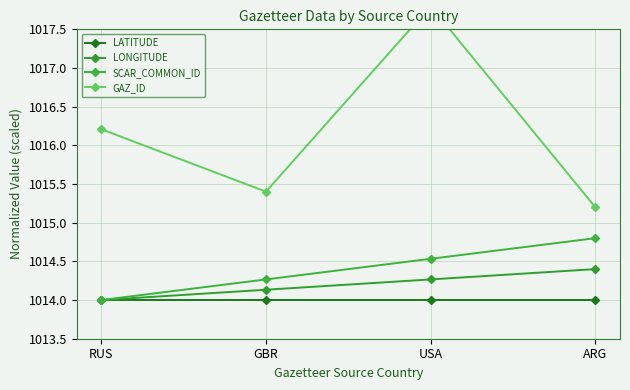

What is the sum of the LATITUDE values at GBR and RUS?

2028.0